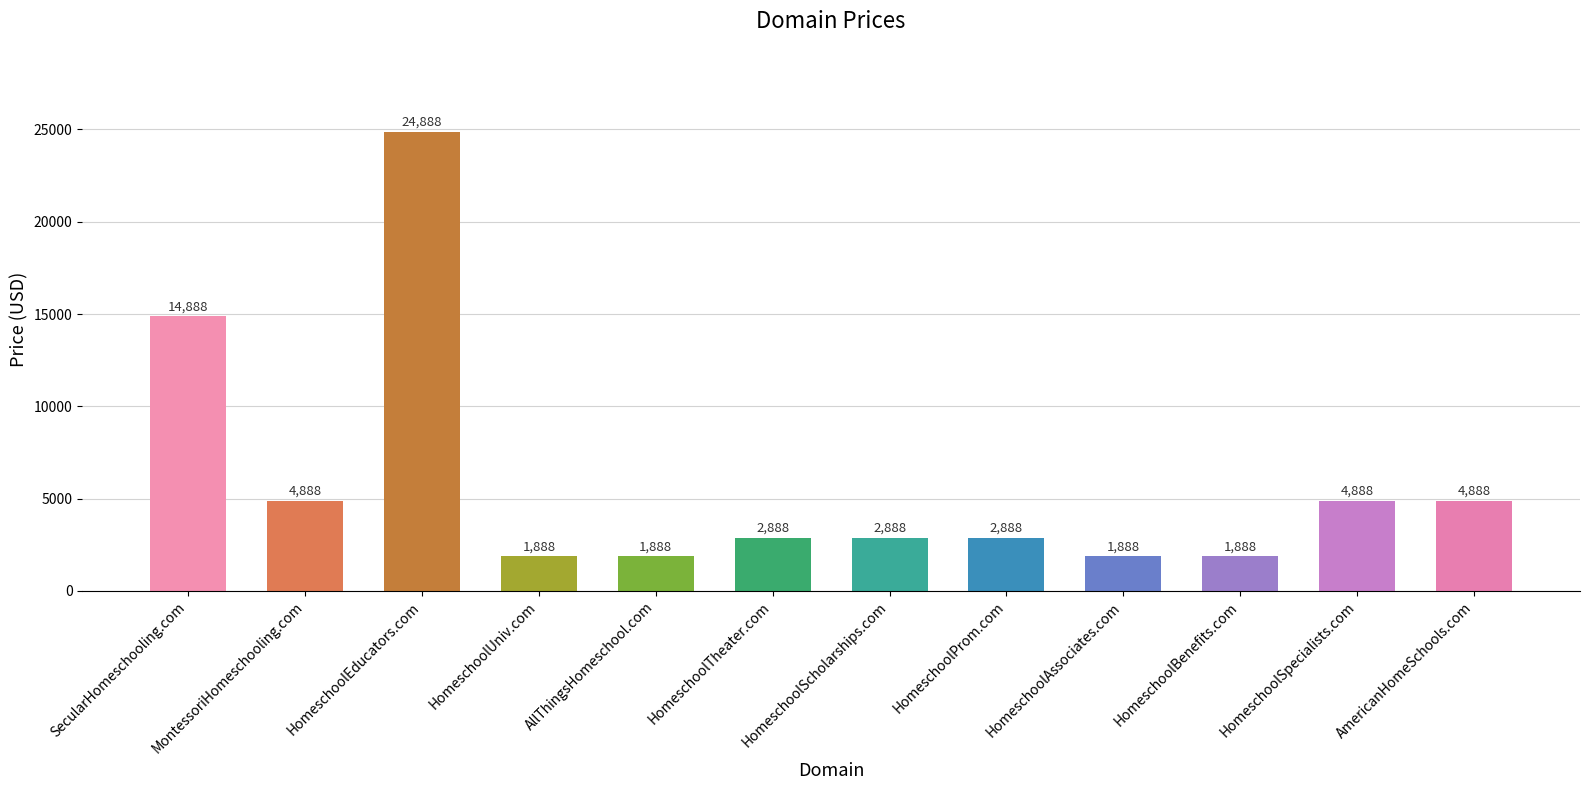

Are the bars grouped side by side (vs. stacked)?

No